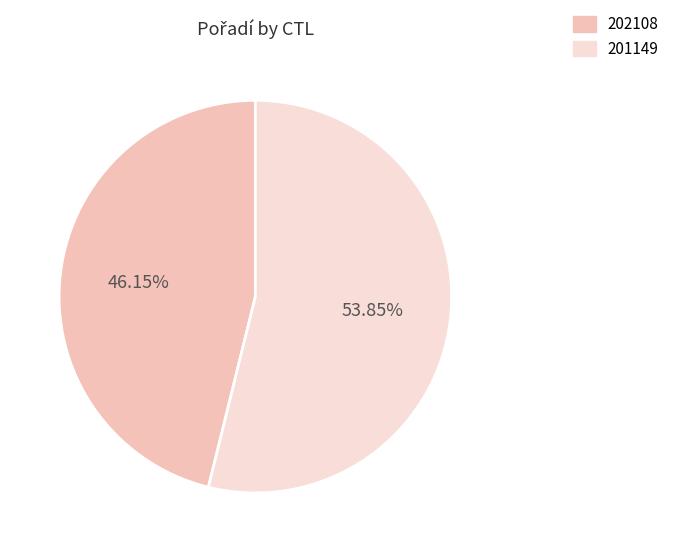

Is the sum of 201149 and 202108 greater than half?

Yes